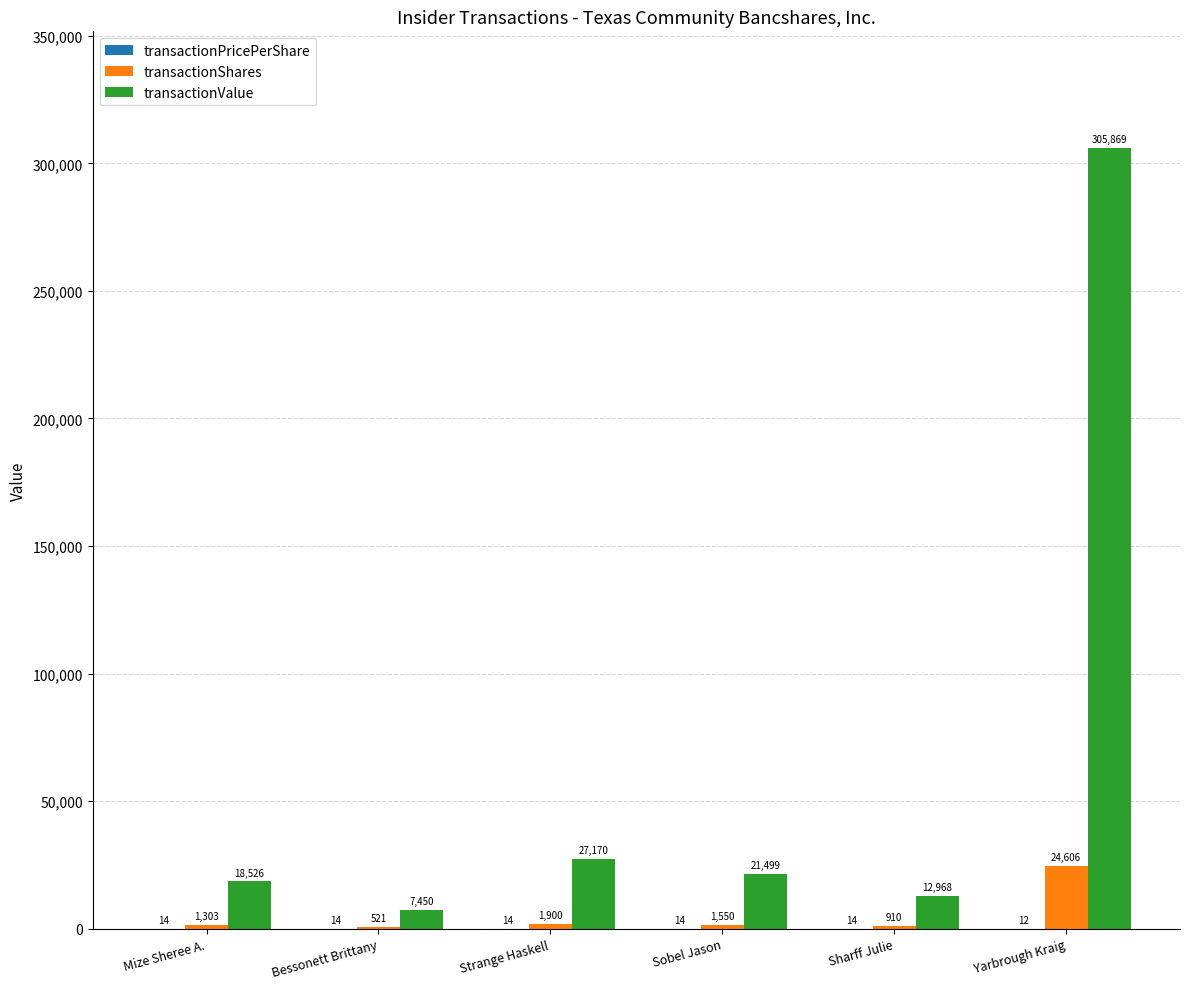

What is the sum of all transactionValue values?

393482.0